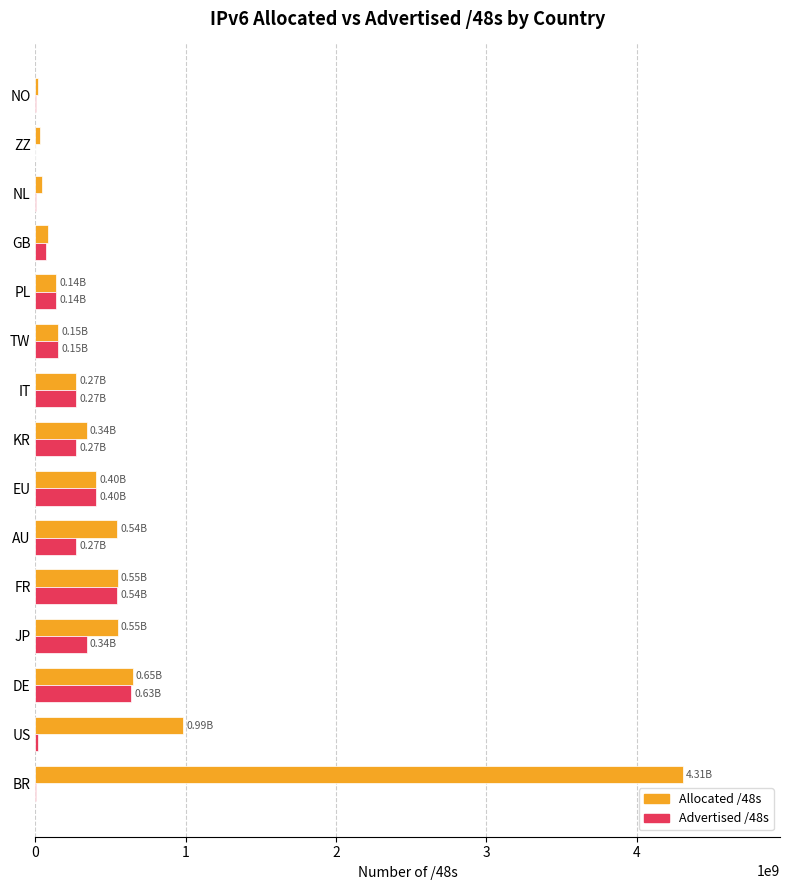

Between DE and PL, which series saw the biggest shift?

Allocated /48s